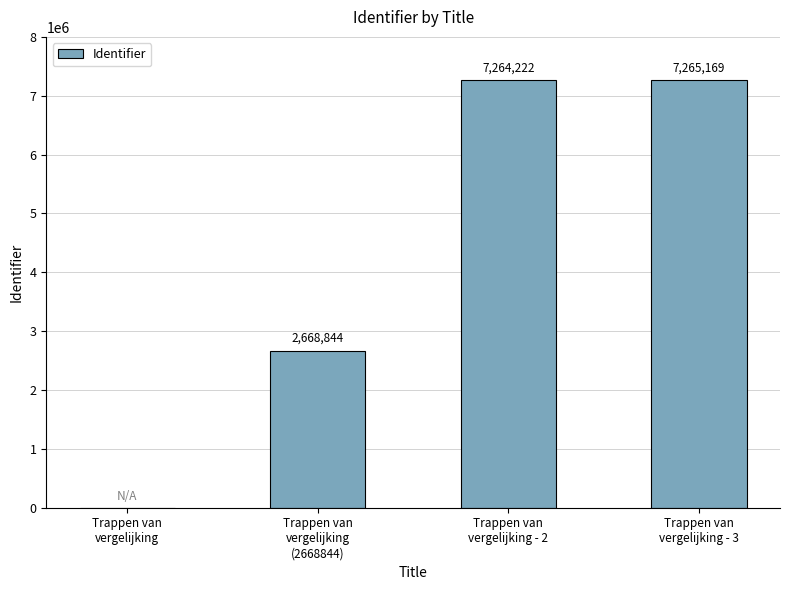

What is the change in value from Trappen van
vergelijking to Trappen van
vergelijking - 3?

+7265169